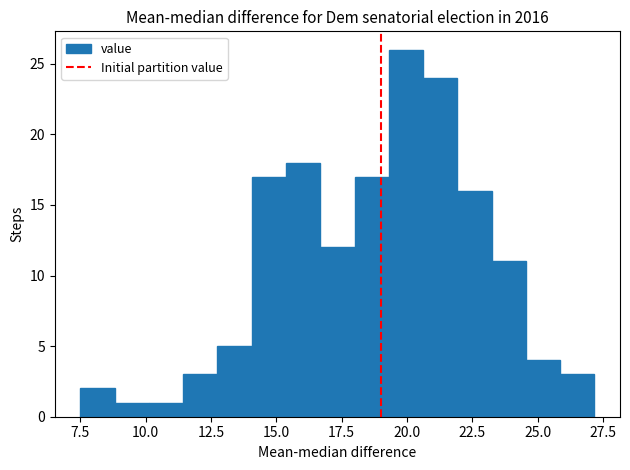

Read against the x-axis, roughly where is the centre of the tallest bar?

20.0